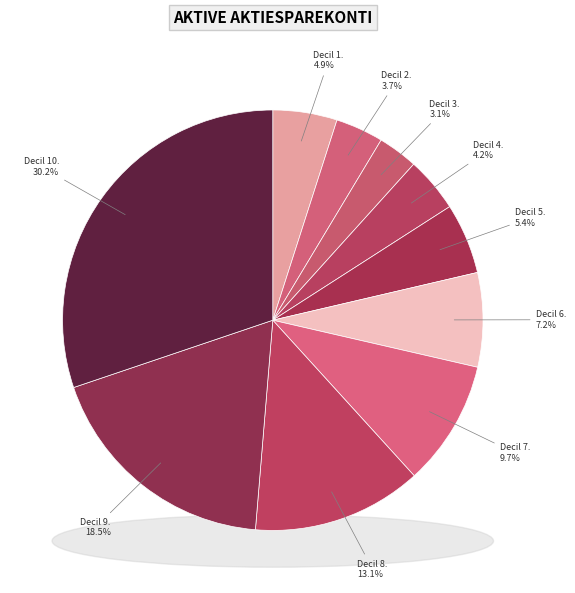

The 9. slice represents 18% of the pie. True or false?

True